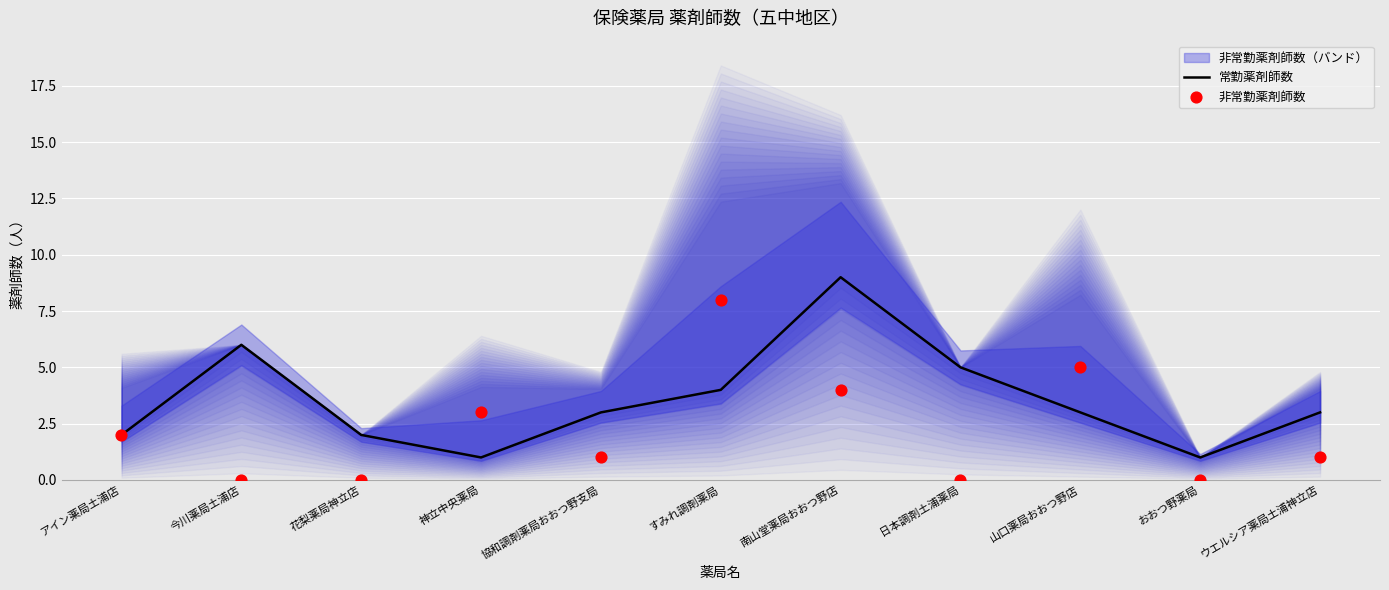

Is the value of 非常勤薬剤師数 at 協和調剤薬局おおつ野支局 greater than the value of 常勤薬剤師数 at 神立中央薬局?

No